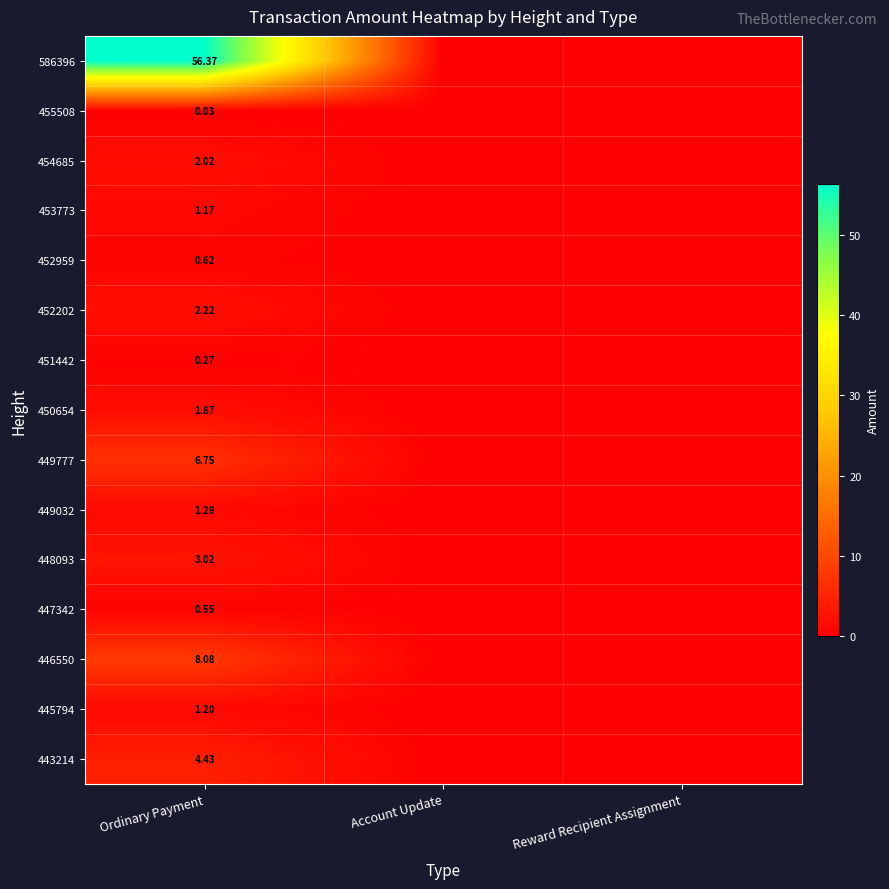

What is the difference between the maximum and minimum values in the 450654 series?

1.9